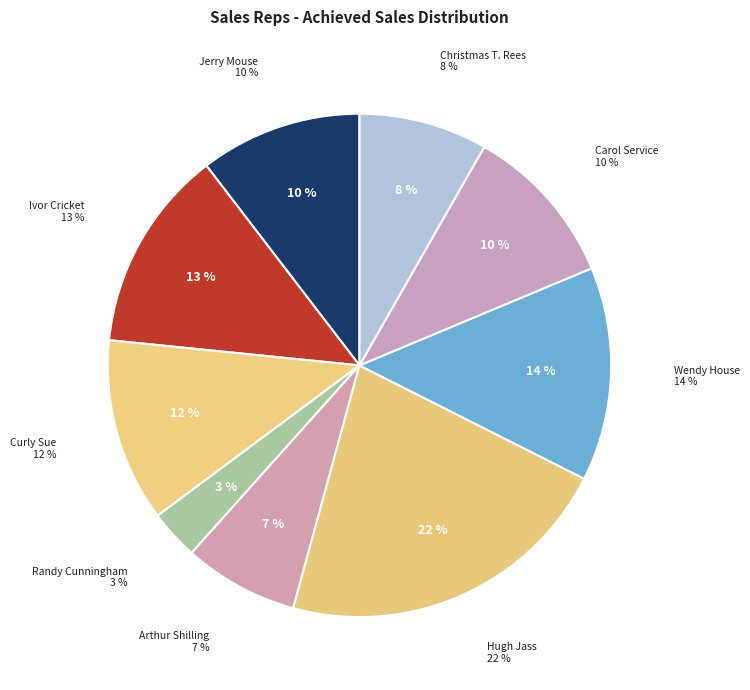

How much of the chart is everything except Wendy House?

86.3%